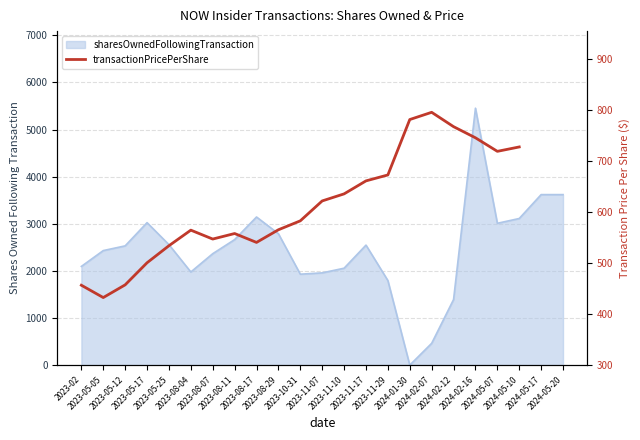

True or false: the data shows 113.1 at 2023-08-04.

False